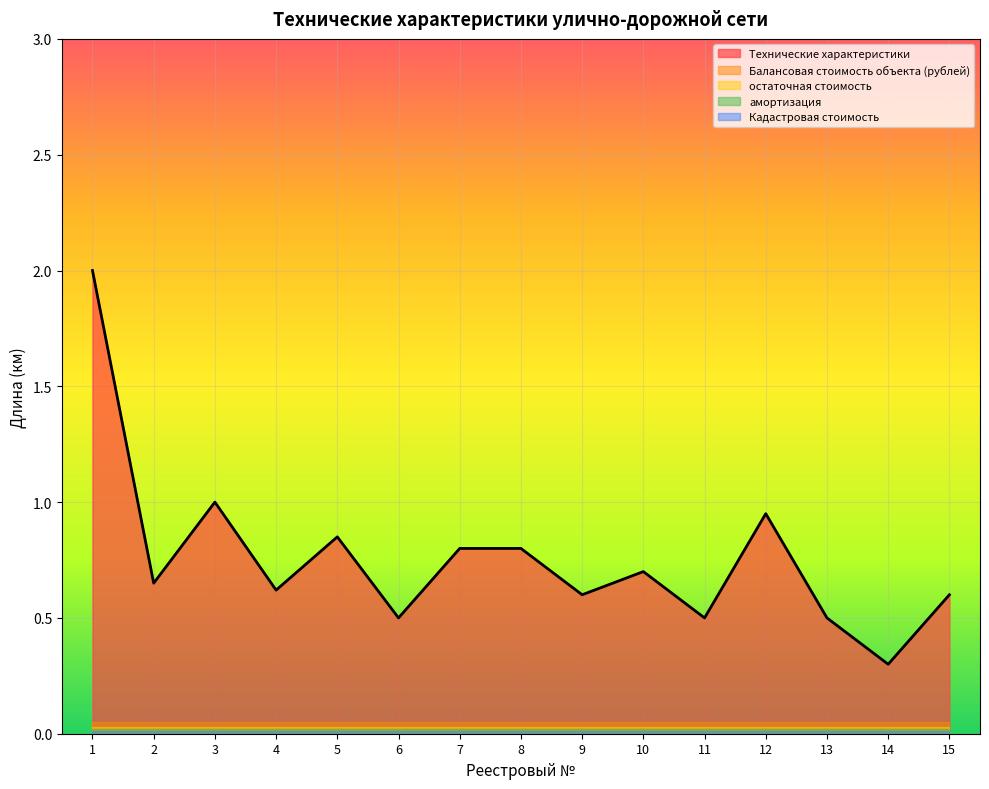

Which category has the lowest value across all series?

1